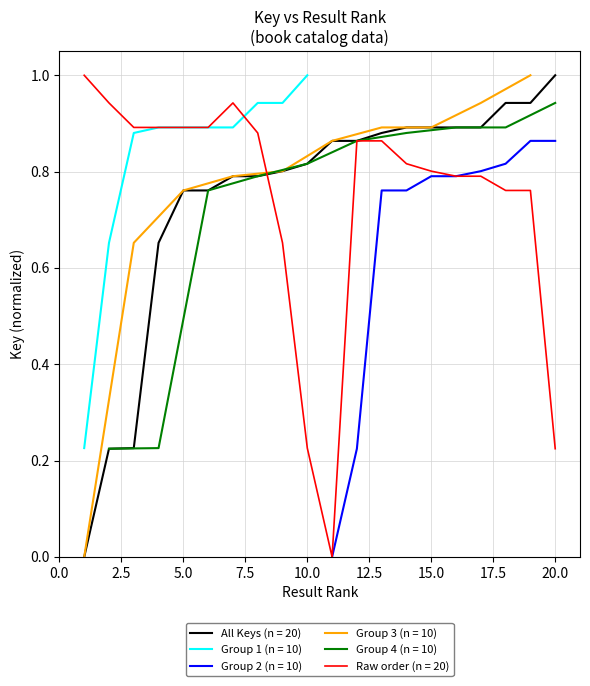

Does the chart have visible grid lines?

Yes